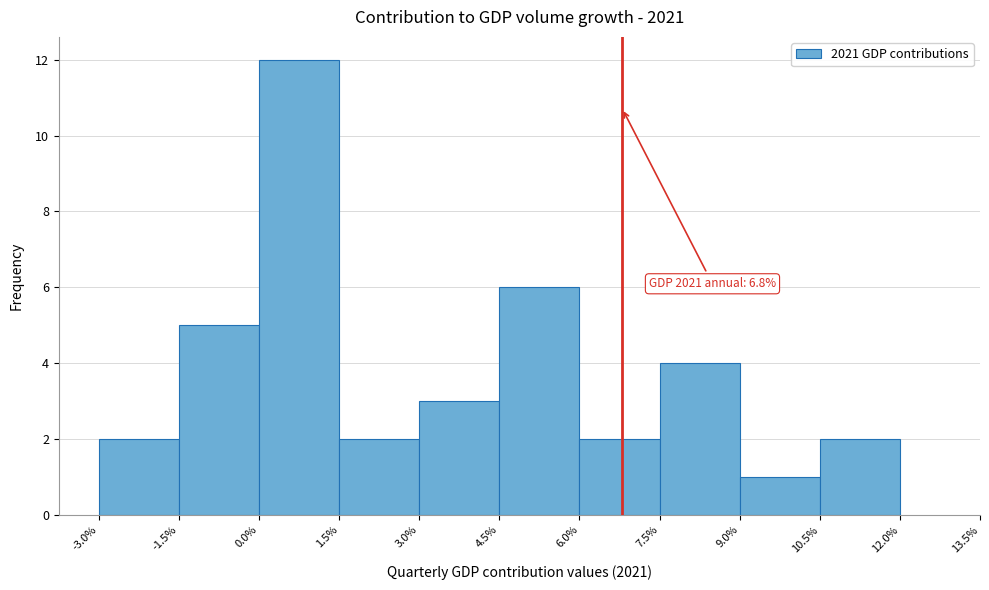

Over which range of the x-axis is the bar tallest?

0.0% to 1.5%